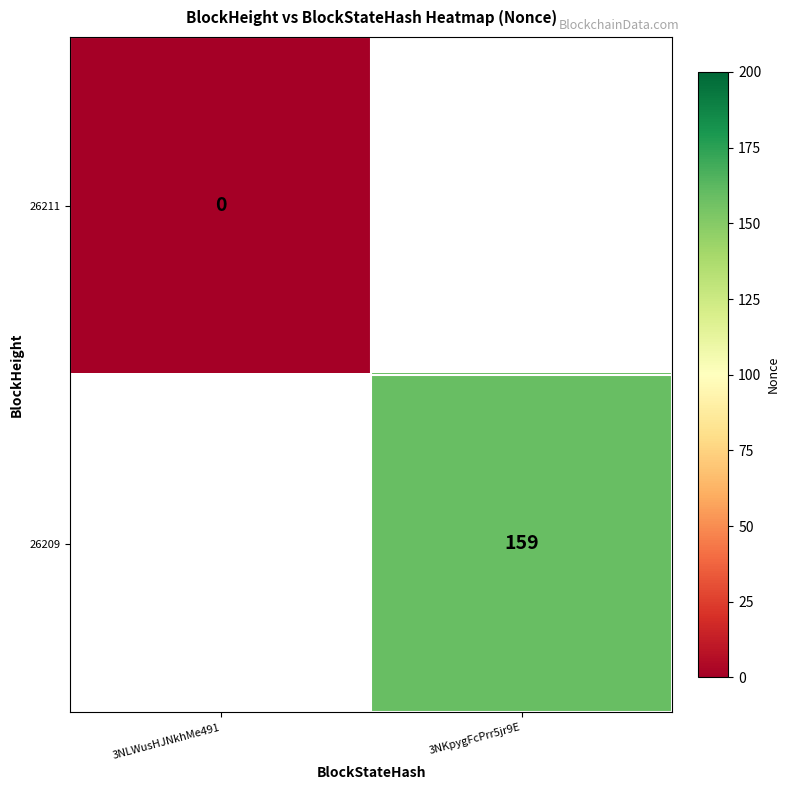

Which series has the widest spread of values?

26209